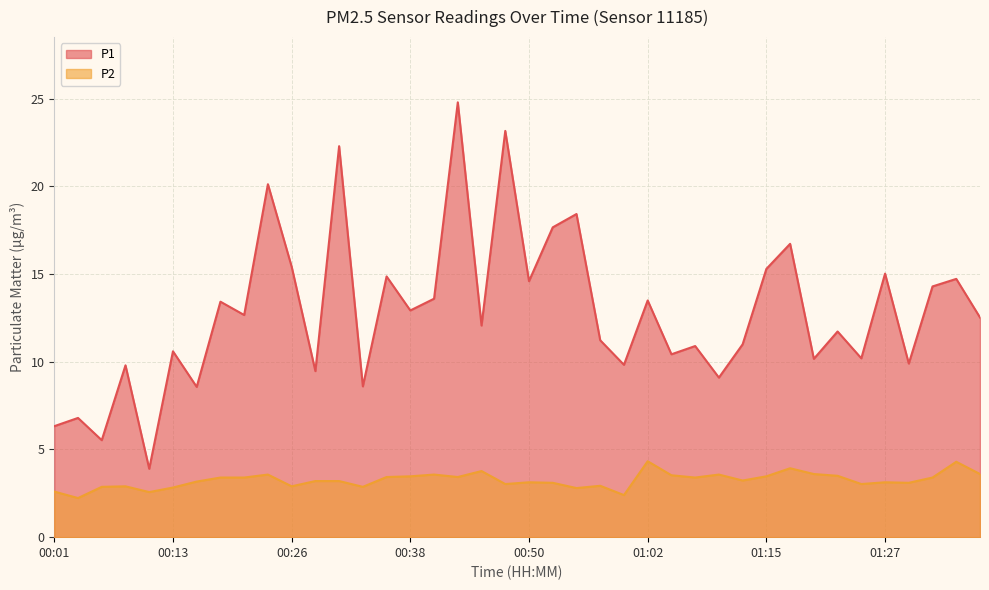

What is the difference between the highest and lowest values at 01:10?

5.5